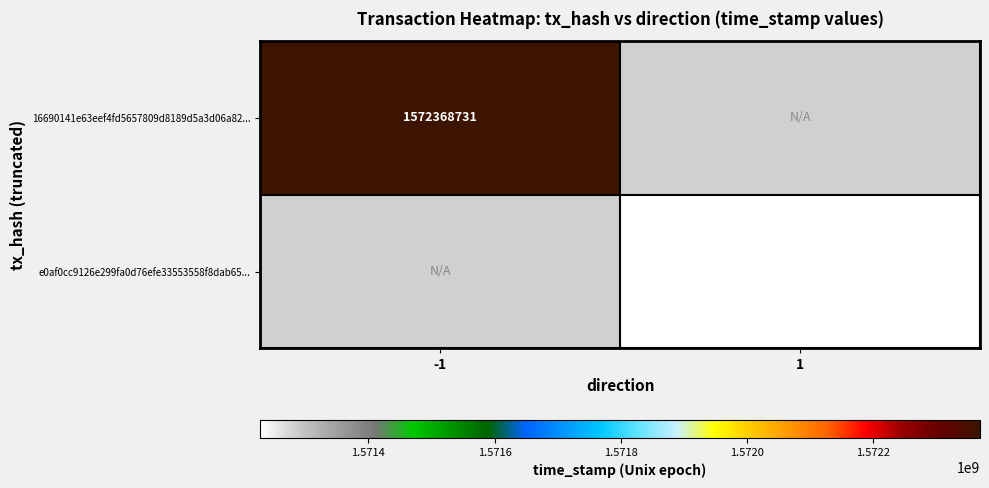

True or false: e0af0cc9126e299fa0d76efe33553558f8dab65... has a value of 2720665636 at 1.

False